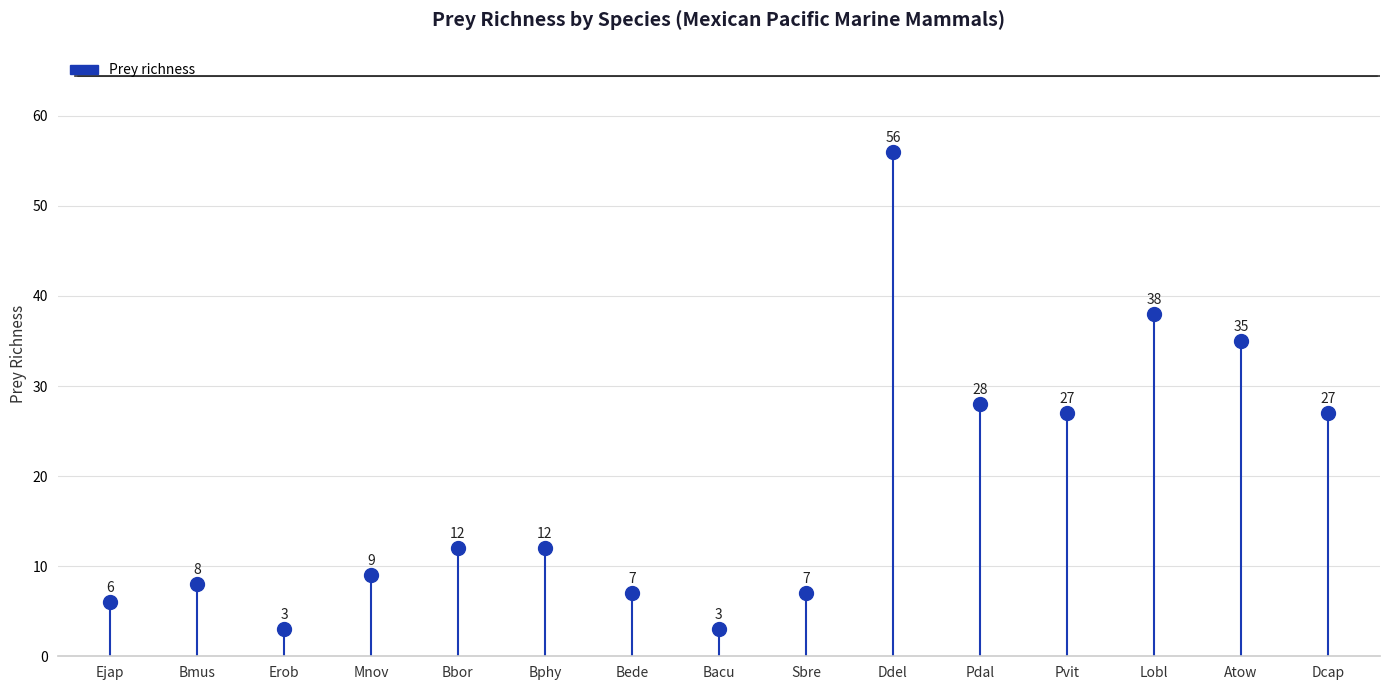

What is the label of the 2nd point from the left?

Bmus